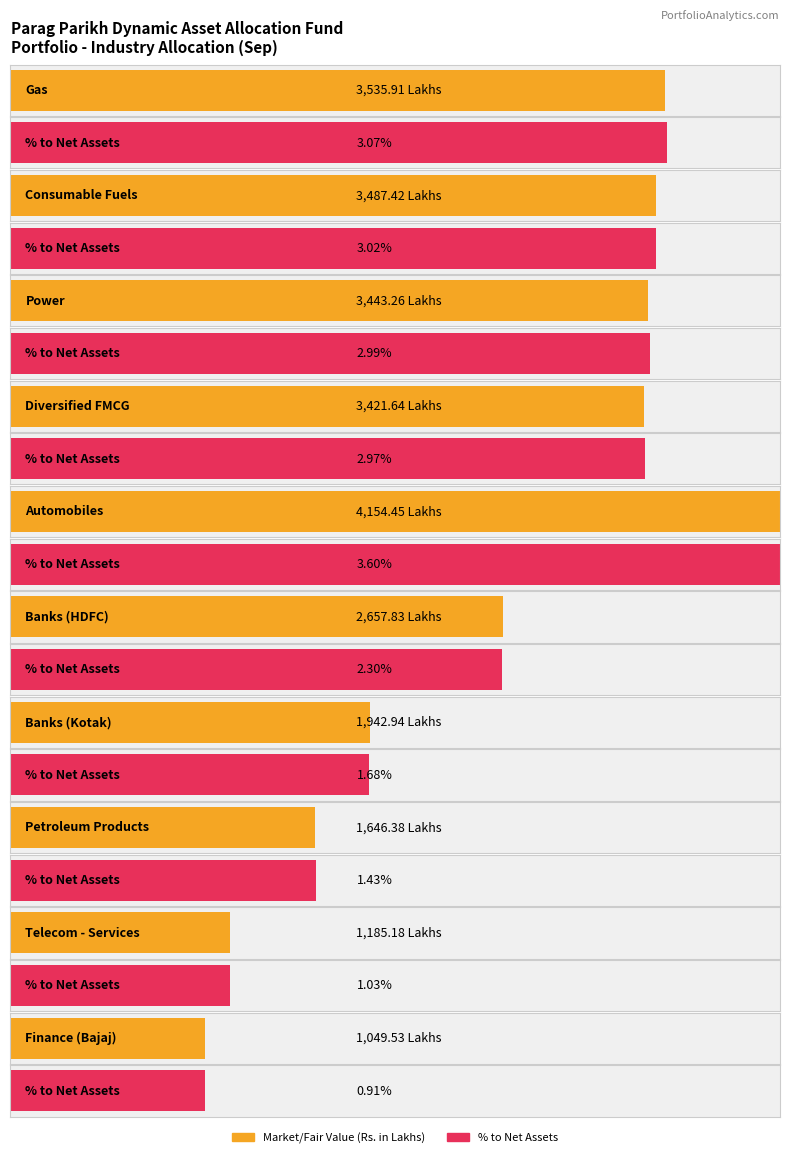

At how many categories does at least one series exceed 3369?

5